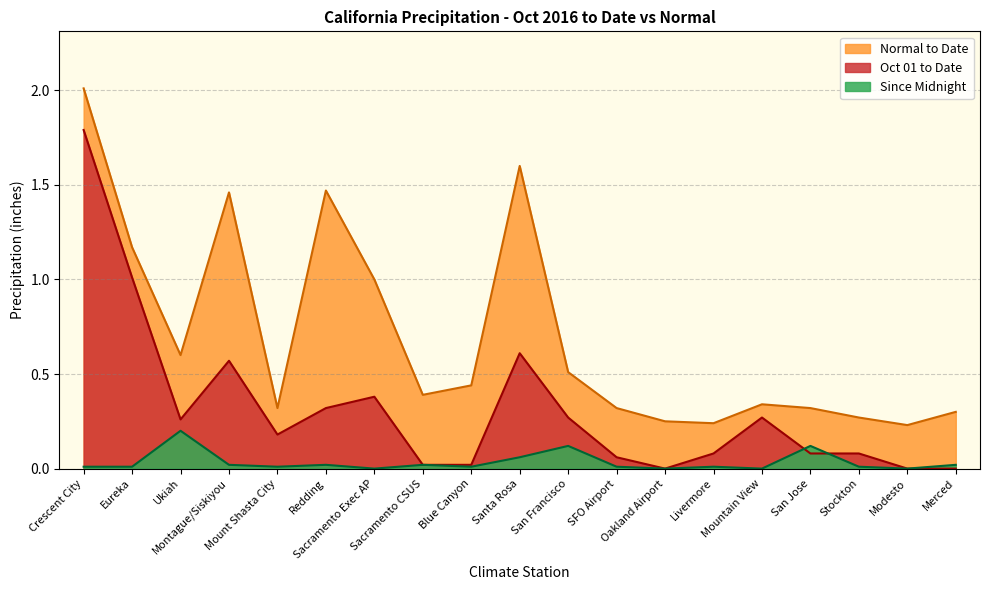

True or false: Since Midnight has more than 1 interior local peaks.

True